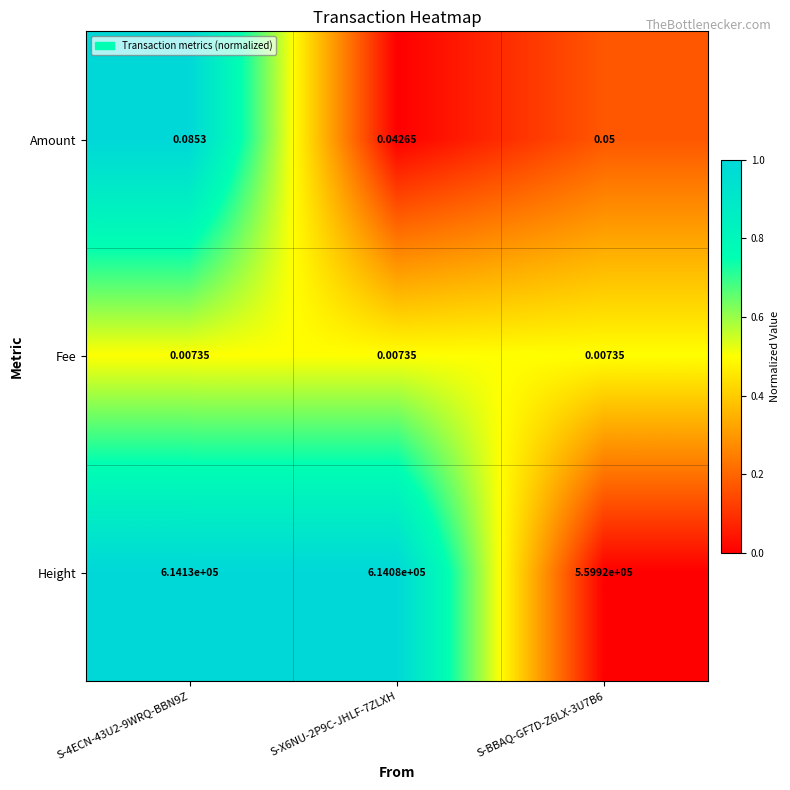

Rank the series by their maximum value, from highest to lowest.

Height, Amount, Fee